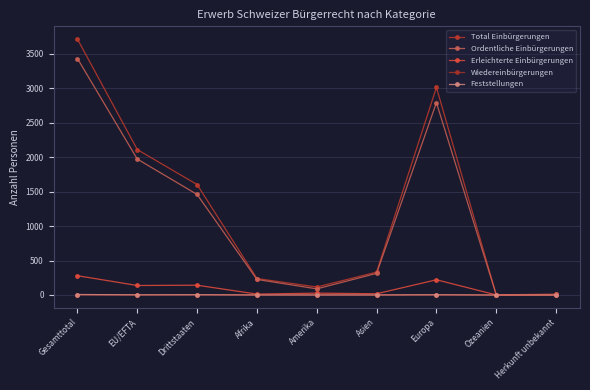

What is the total value across all series at Afrika?

479